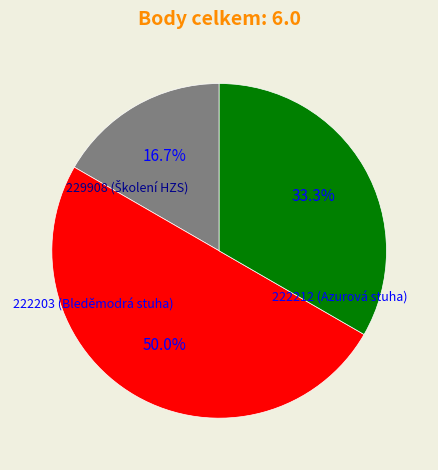

What portion of the pie excludes 222212 (Azurová stuha)?

66.7%